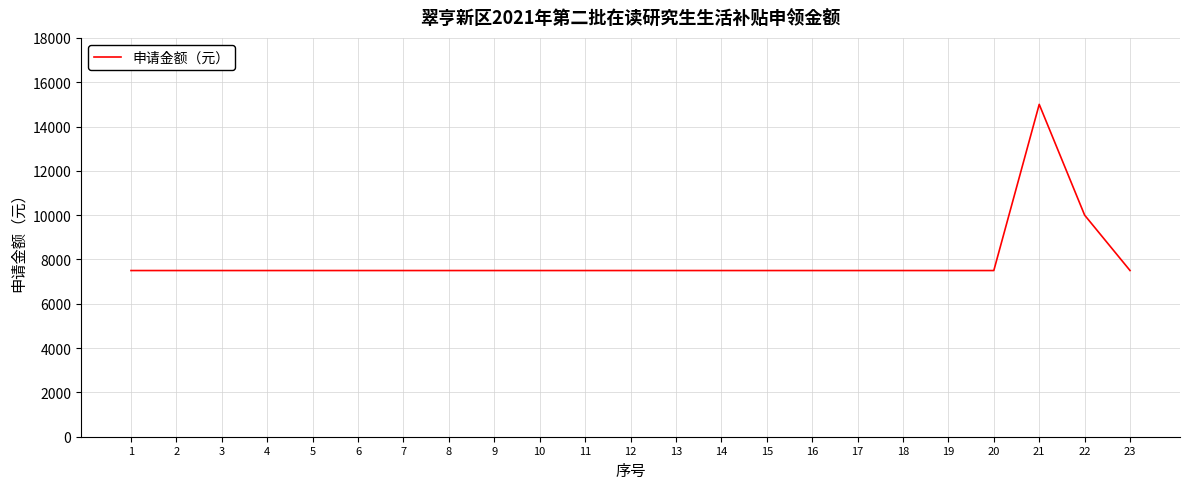

Is it true that the value at 12 is 2796?

False